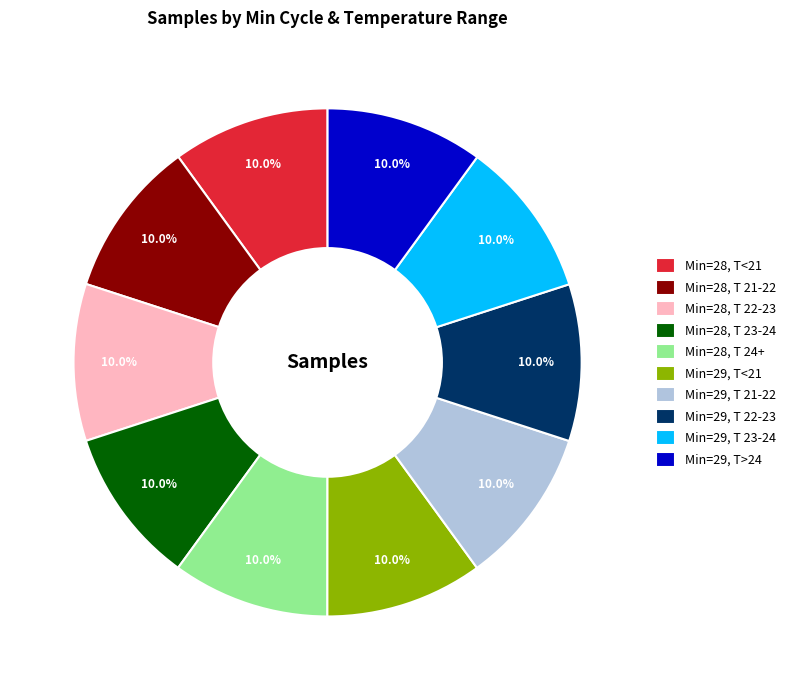

Do Min=29, T 22-23 and Min=29, T<21 together represent more than half of the pie?

No